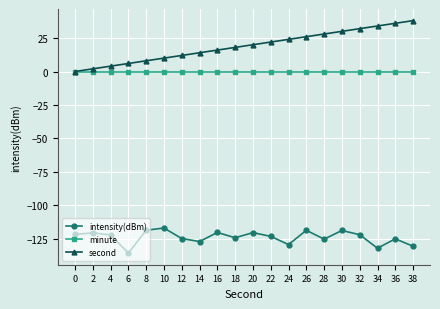

What is the value of the intensity(dBm) point at the 1st from the left?

-121.6